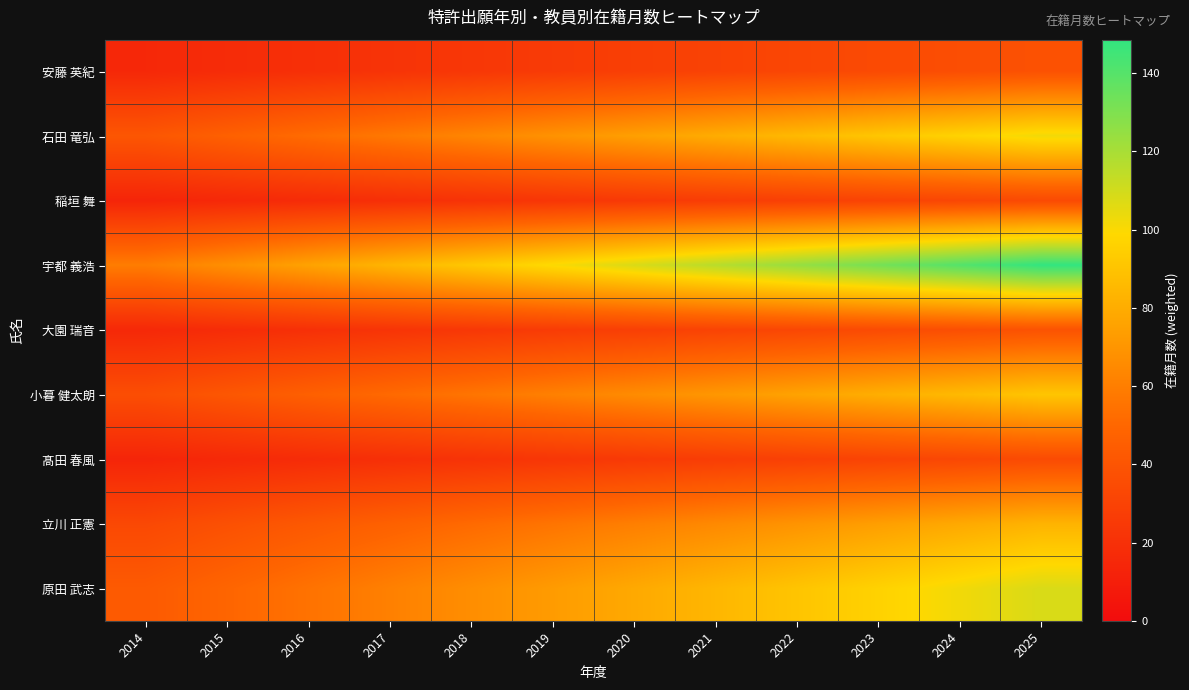

Reading left to right, extract all data points from this chart.

安藤 英紀: 2014=15.4	2015=17.5	2016=19.5	2017=21.6	2018=23.7	2019=25.8	2020=27.9	2021=30.0	2022=32.1	2023=34.2	2024=36.3	2025=38.4
石田 竜弘: 2014=40.9	2015=46.5	2016=52.1	2017=57.7	2018=63.2	2019=68.8	2020=74.4	2021=80.0	2022=85.6	2023=91.1	2024=96.7	2025=102.3
稲垣 舞: 2014=13.7	2015=15.5	2016=17.4	2017=19.3	2018=21.1	2019=23.0	2020=24.9	2021=26.7	2022=28.6	2023=30.5	2024=32.3	2025=34.2
宇都 義浩: 2014=59.4	2015=67.5	2016=75.6	2017=83.7	2018=91.8	2019=99.9	2020=108.0	2021=116.1	2022=124.2	2023=132.3	2024=140.4	2025=148.5
大園 瑞音: 2014=15.6	2015=17.7	2016=19.9	2017=22.0	2018=24.1	2019=26.2	2020=28.4	2021=30.5	2022=32.6	2023=34.7	2024=36.9	2025=39.0
小暮 健太朗: 2014=36.3	2015=41.2	2016=46.2	2017=51.1	2018=56.1	2019=61.0	2020=66.0	2021=70.9	2022=75.9	2023=80.8	2024=85.8	2025=90.7
髙田 春風: 2014=13.9	2015=15.8	2016=17.6	2017=19.5	2018=21.4	2019=23.3	2020=25.2	2021=27.1	2022=29.0	2023=30.9	2024=32.8	2025=34.6
立川 正憲: 2014=33.2	2015=37.7	2016=42.3	2017=46.8	2018=51.3	2019=55.9	2020=60.4	2021=64.9	2022=69.4	2023=74.0	2024=78.5	2025=83.0
原田 武志: 2014=43.2	2015=49.1	2016=55.0	2017=60.9	2018=66.8	2019=72.7	2020=78.5	2021=84.4	2022=90.3	2023=96.2	2024=102.1	2025=108.0